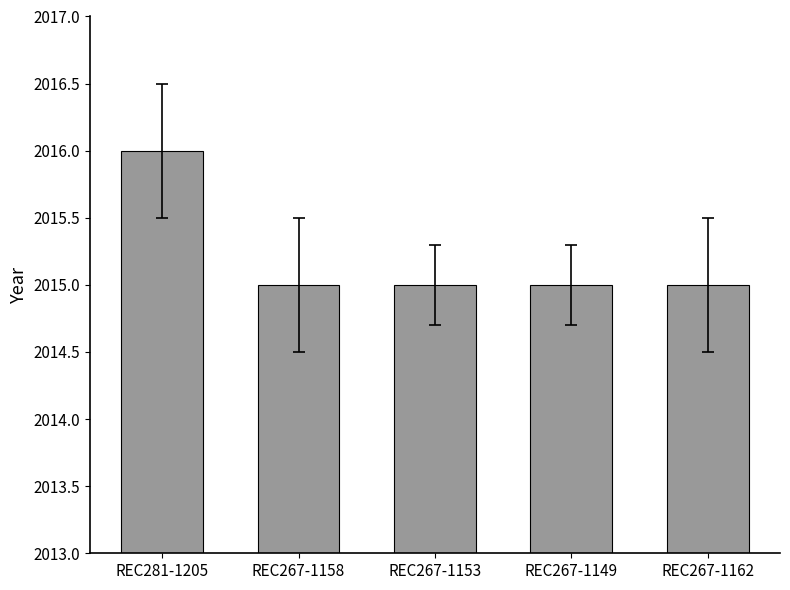

What is the maximum value shown in the chart?

2016